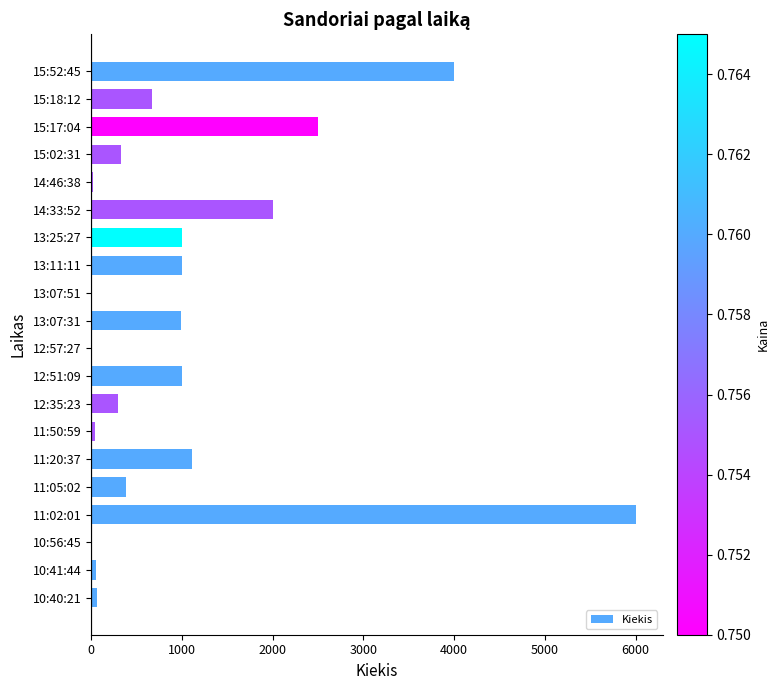

Is it true that the value at 15:17:04 is 1599?

False